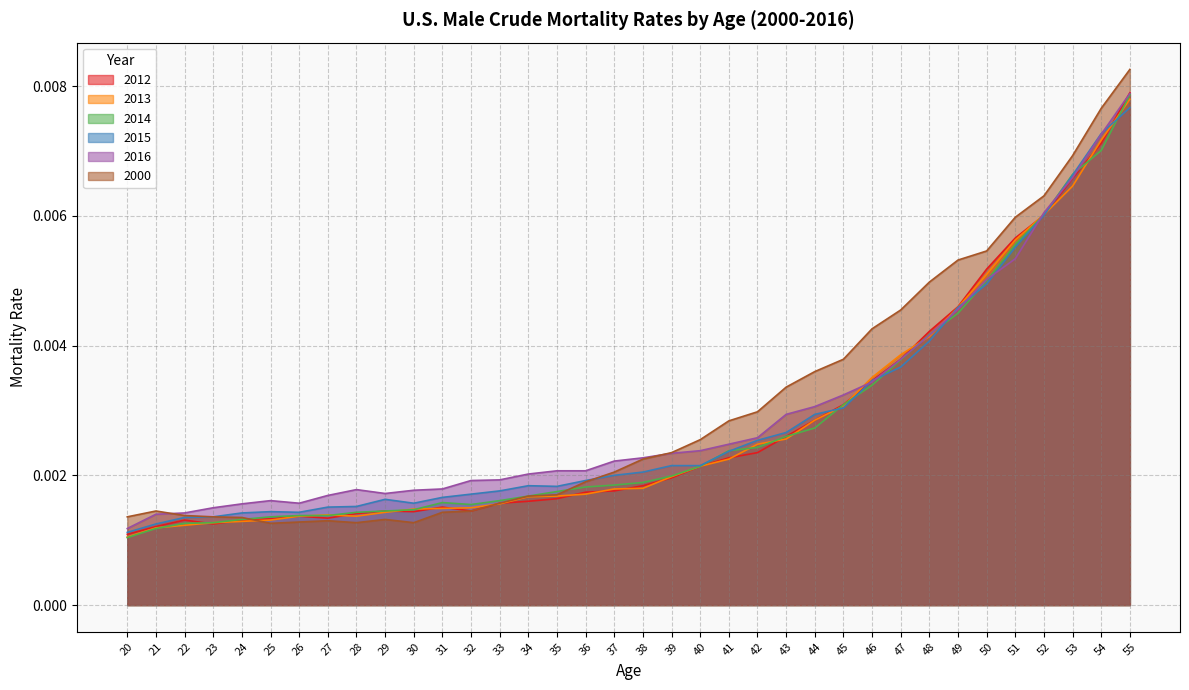

At how many categories does at least one series exceed 0?

36